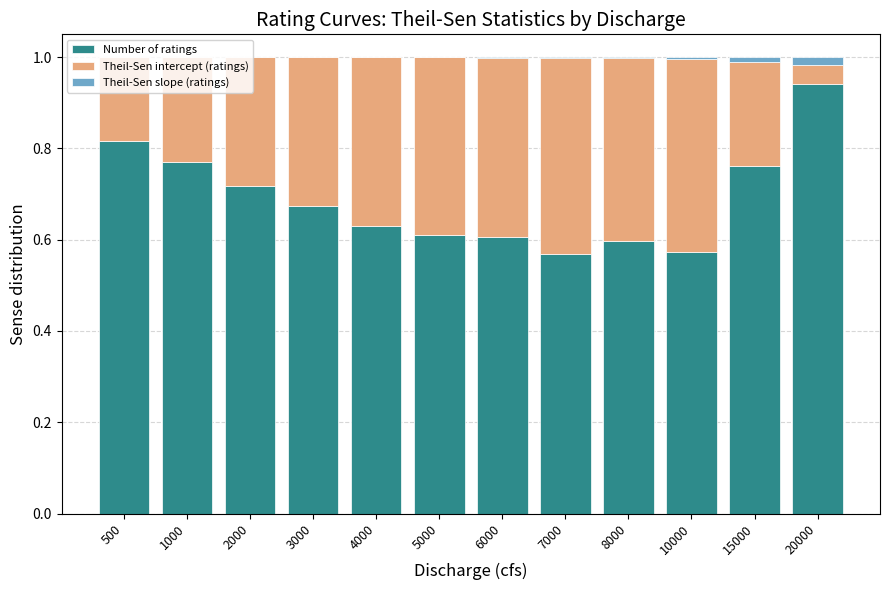

What is the total value across all series at 500?

1.0